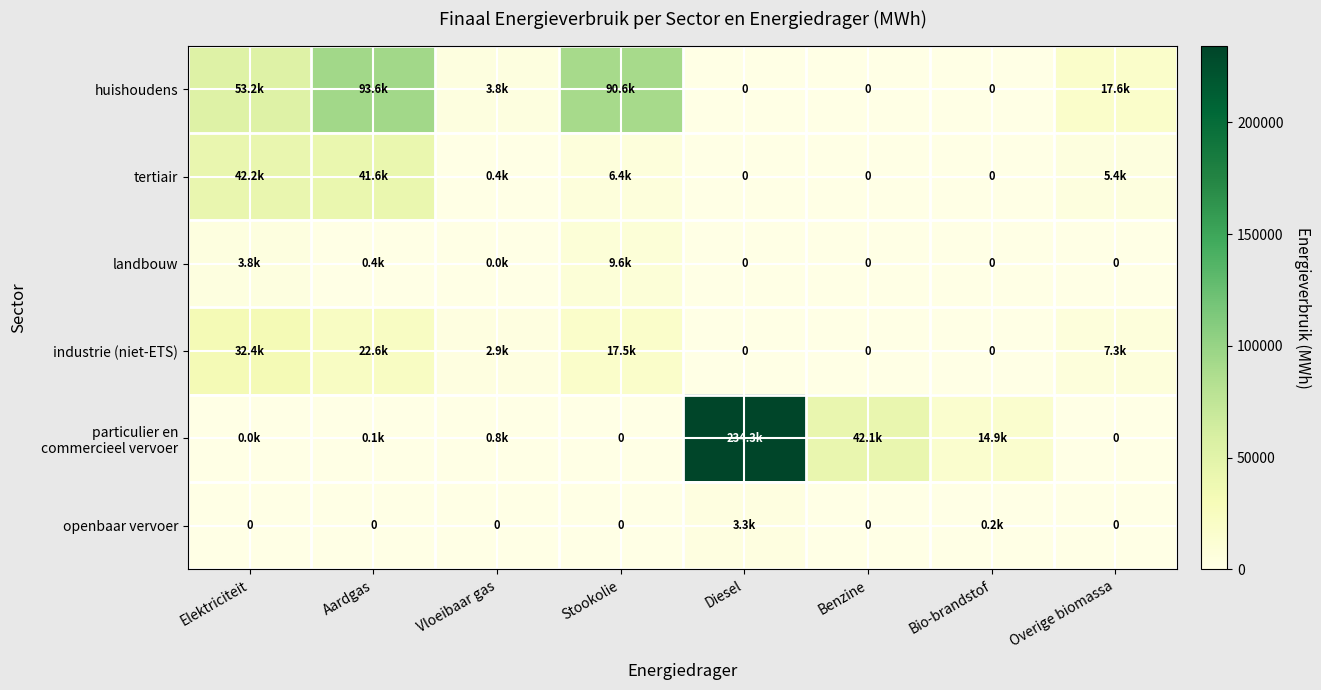

What is the spread (max minus min) of values at Overige biomassa?

17635.8